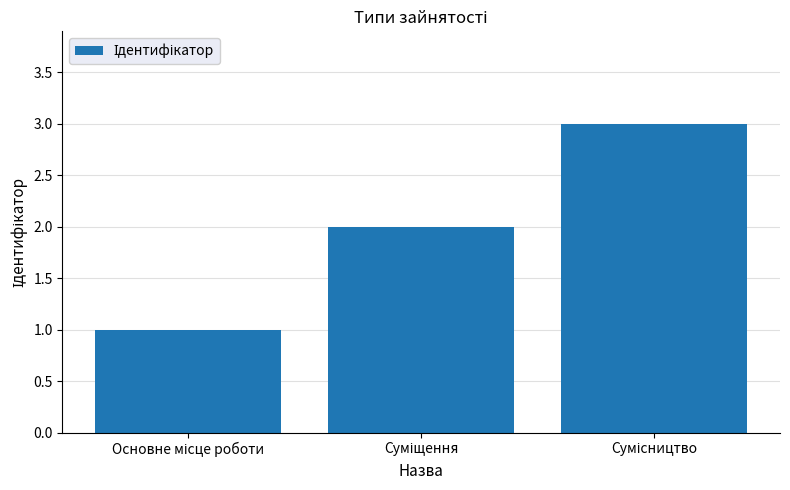

What is the value of the 3rd bar from the left?

3